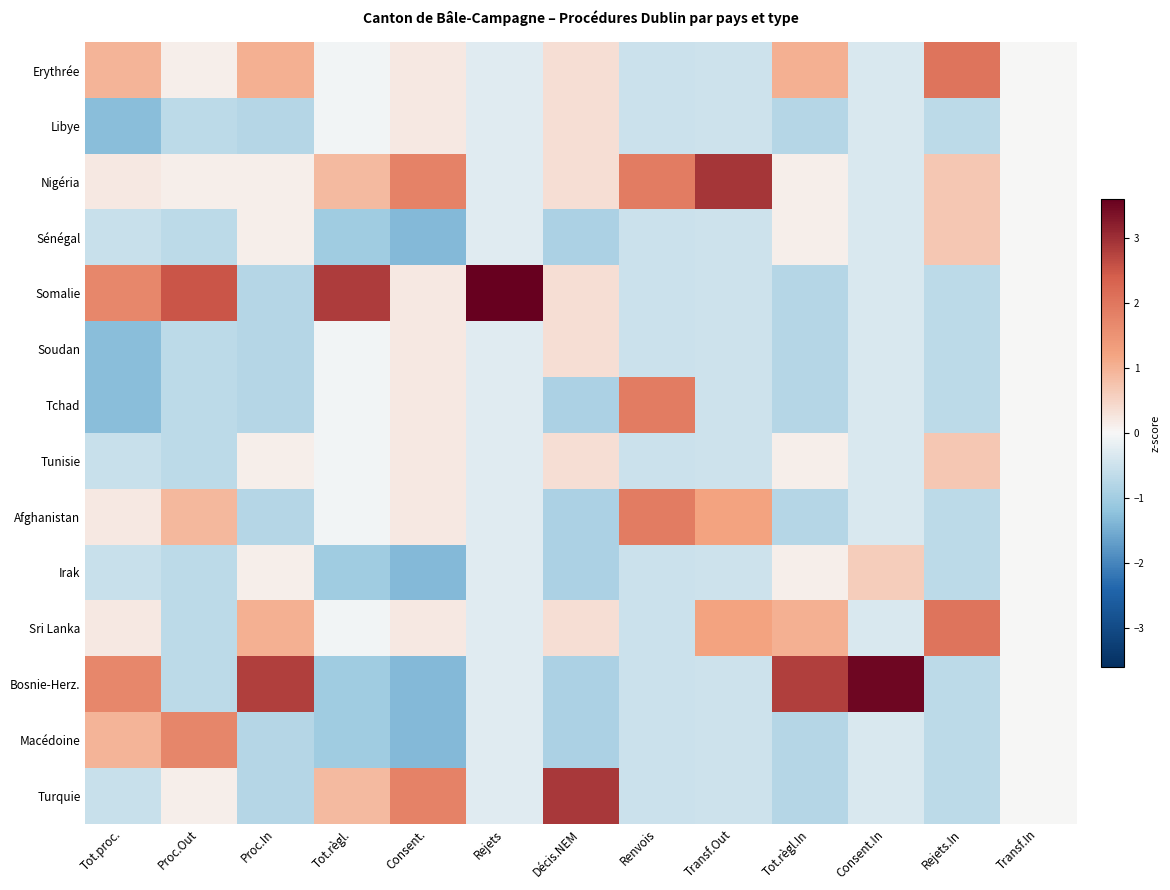

Count the number of categories in the chart.

13